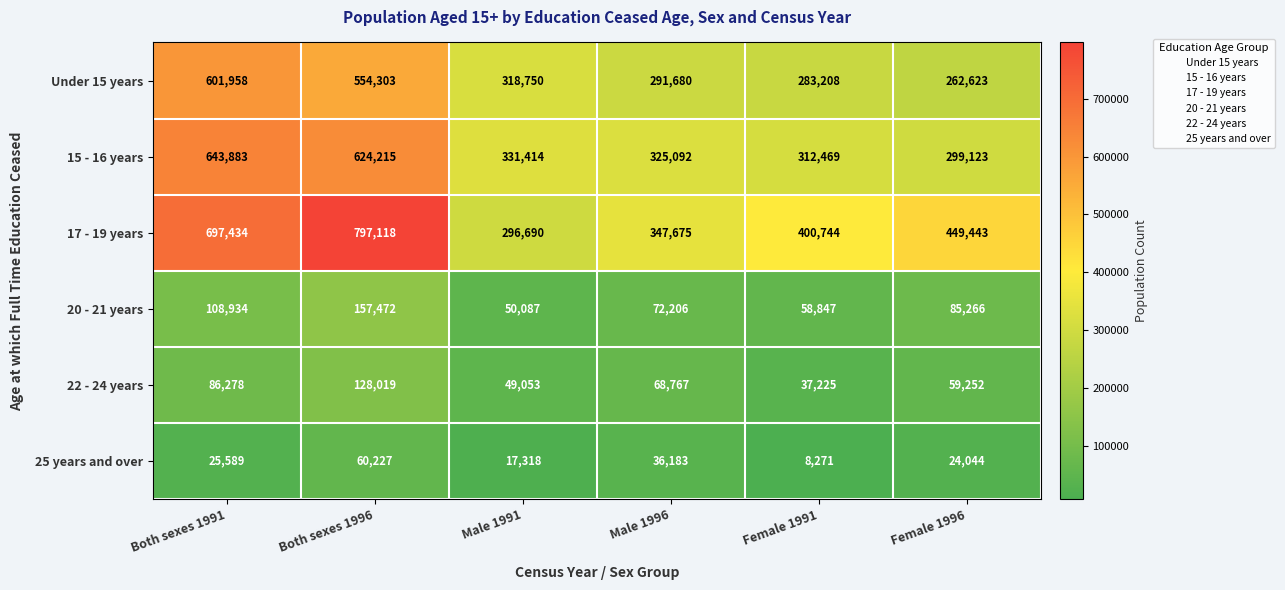

What is the highest value of the 17 - 19 years series?

797118